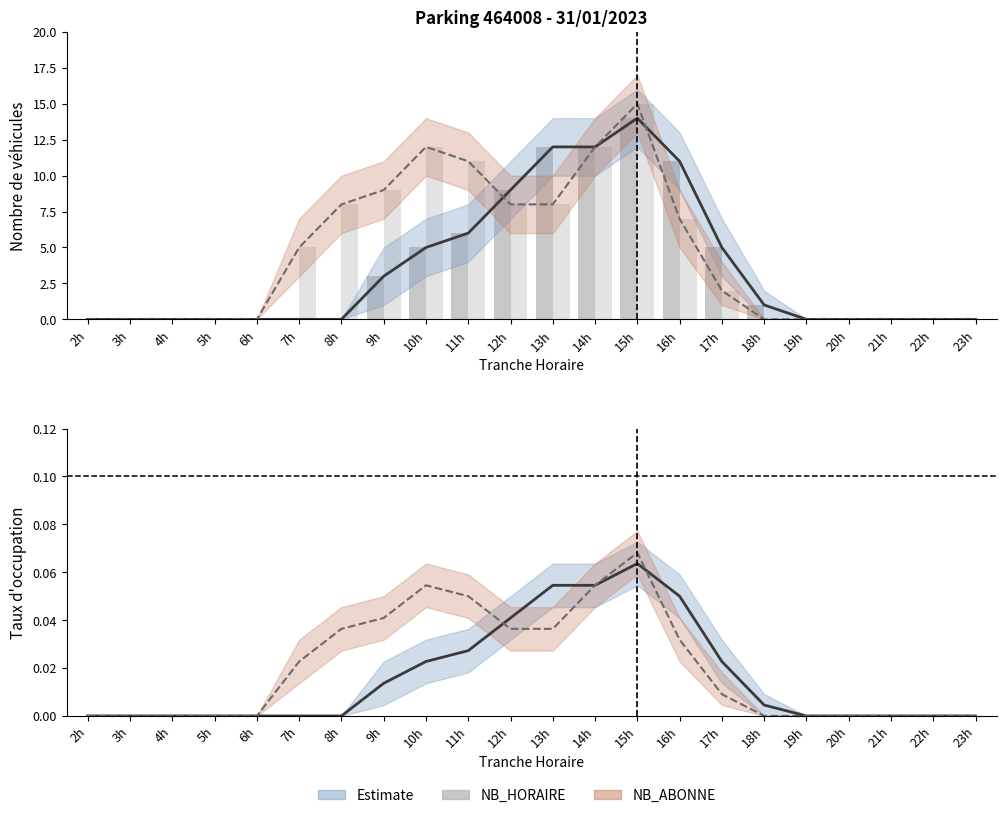

At how many categories does at least one series exceed 8?

8